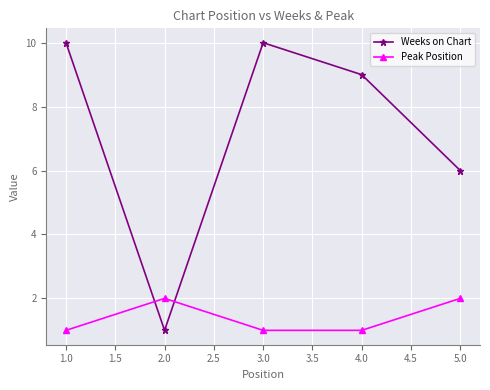

What is the sum of all Weeks on Chart values?

36